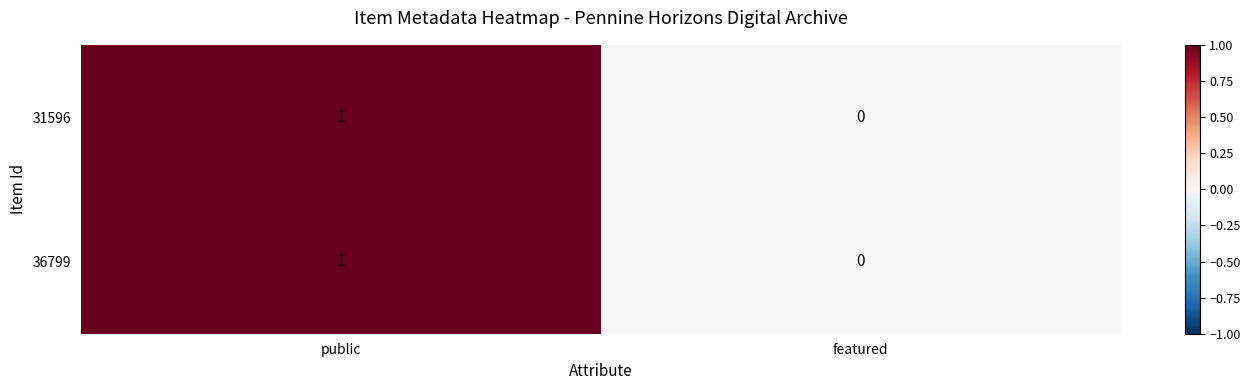

At which category is the sum across all series the highest?

public